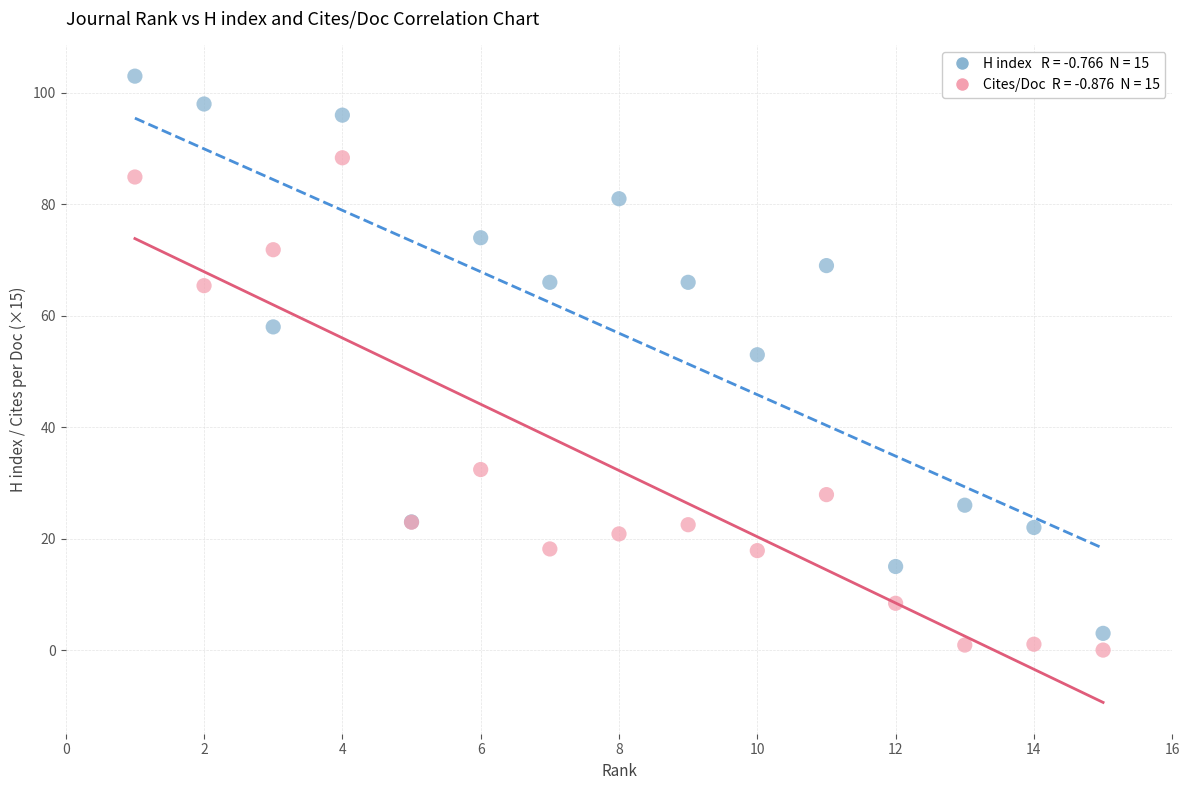

Across all series, what Y value is closest to 51?

53.0